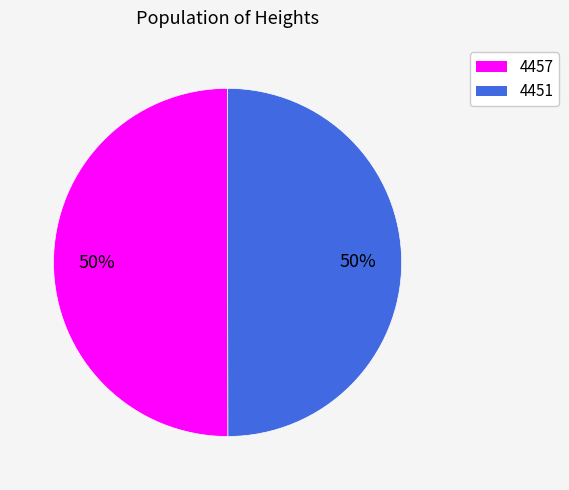

Do 4457 and 4451 together represent more than half of the pie?

Yes